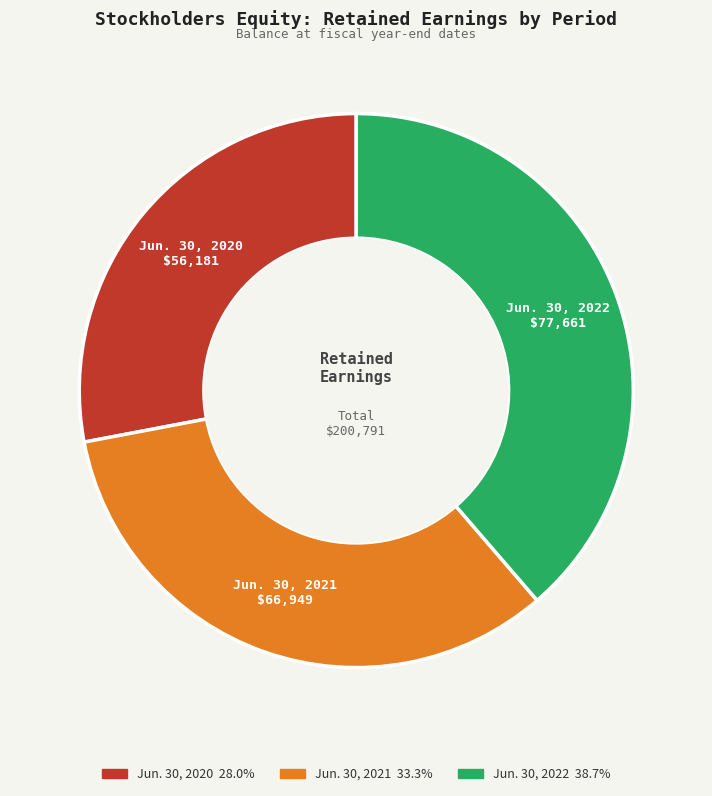

True or false: Jun. 30, 2021 accounts for 33% of the total.

True